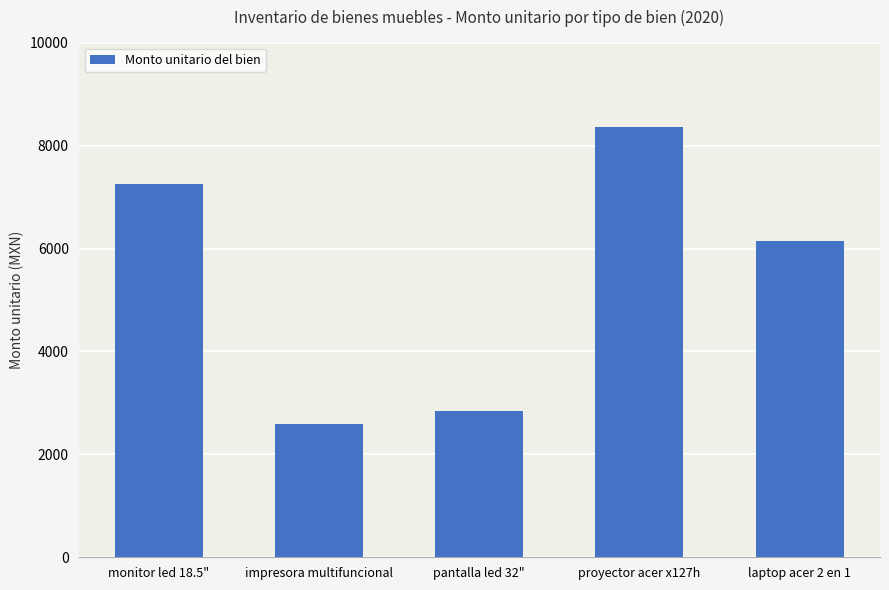

What is the greatest value displayed?

8352.0